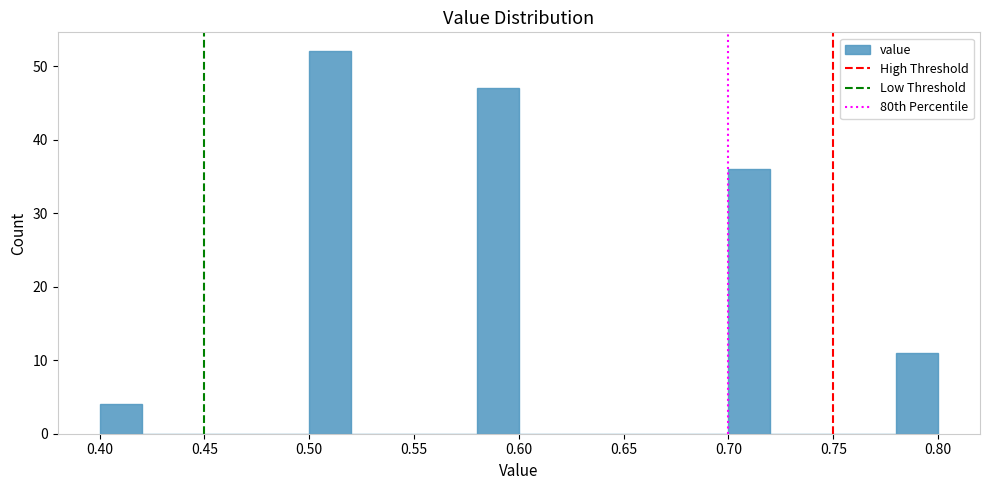

Reading left to right, transcribe this chart: for each bar, give the range it covers on the x-axis and its height. The values are not printed on the chart, so give them approximately, as read against the axis.

0.40 to 0.42: 4
0.42 to 0.44: 0
0.44 to 0.46: 0
0.46 to 0.48: 0
0.48 to 0.50: 0
0.50 to 0.52: 52
0.52 to 0.54: 0
0.54 to 0.56: 0
0.56 to 0.58: 0
0.58 to 0.60: 47
0.60 to 0.62: 0
0.62 to 0.64: 0
0.64 to 0.66: 0
0.66 to 0.68: 0
0.68 to 0.70: 0
0.70 to 0.72: 36
0.72 to 0.74: 0
0.74 to 0.76: 0
0.76 to 0.78: 0
0.78 to 0.80: 11